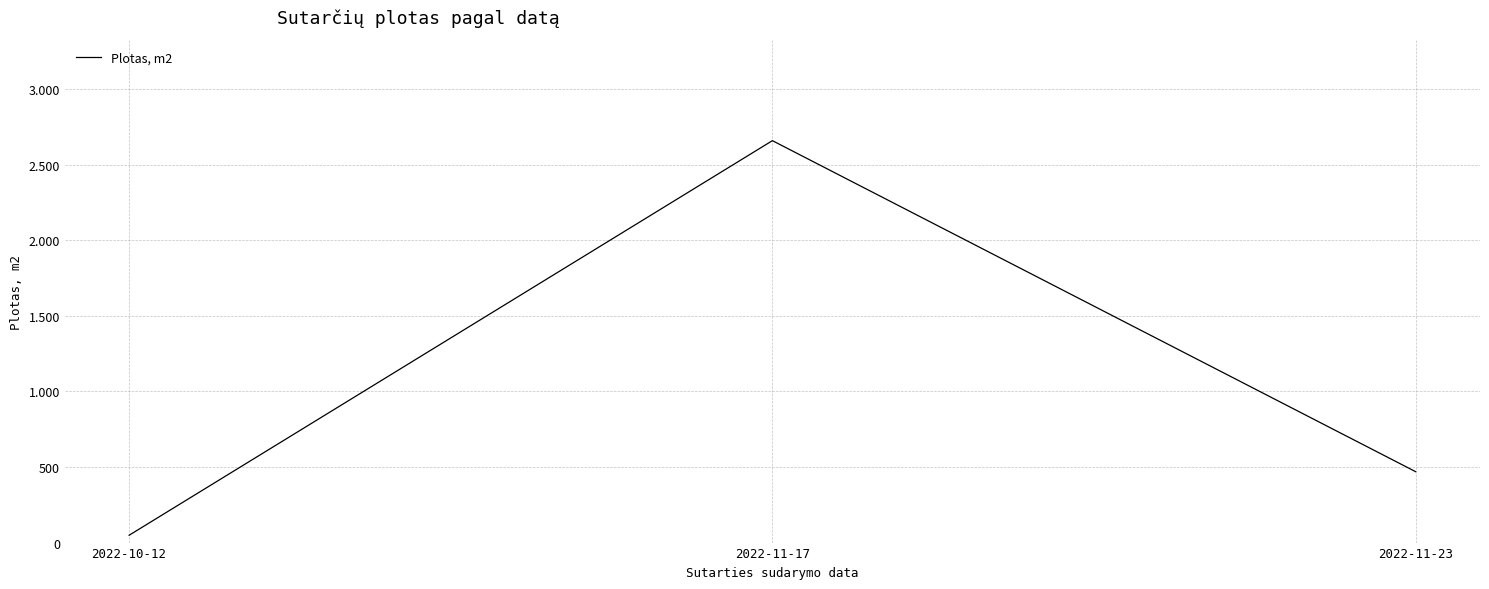

List the labels in order of value, largest first.

2022-11-17, 2022-11-23, 2022-10-12